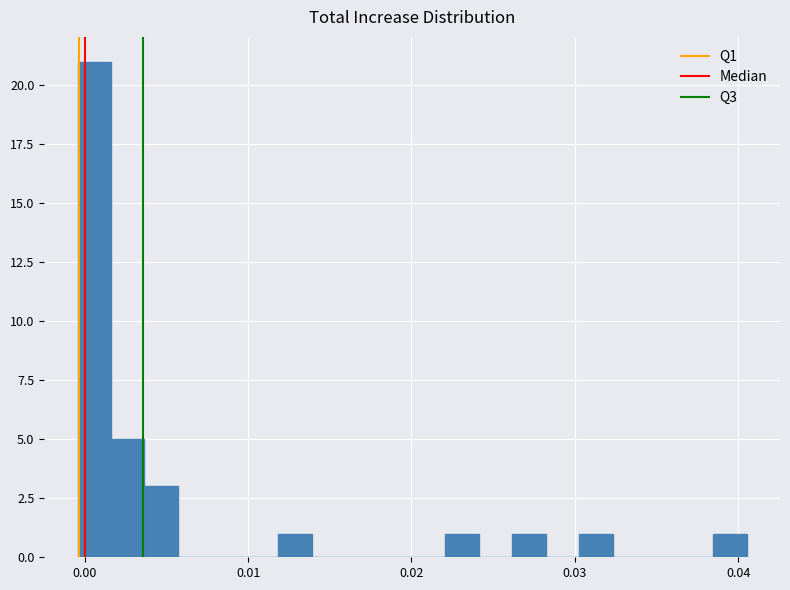

Read against the x-axis, roughly where is the centre of the tallest bar?

0.001